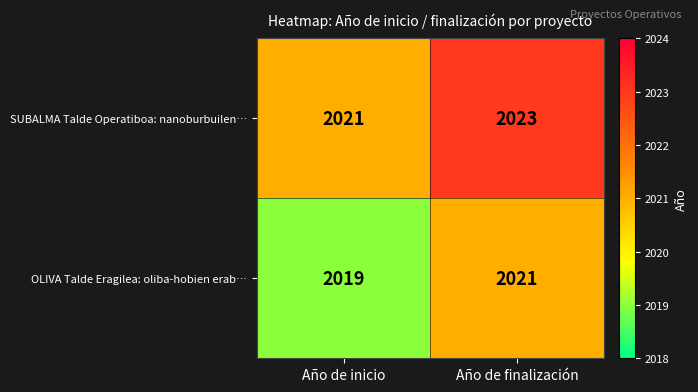

Is it true that OLIVA Talde Eragilea: oliba-hobien erab… equals 2851 at Año de finalización?

False